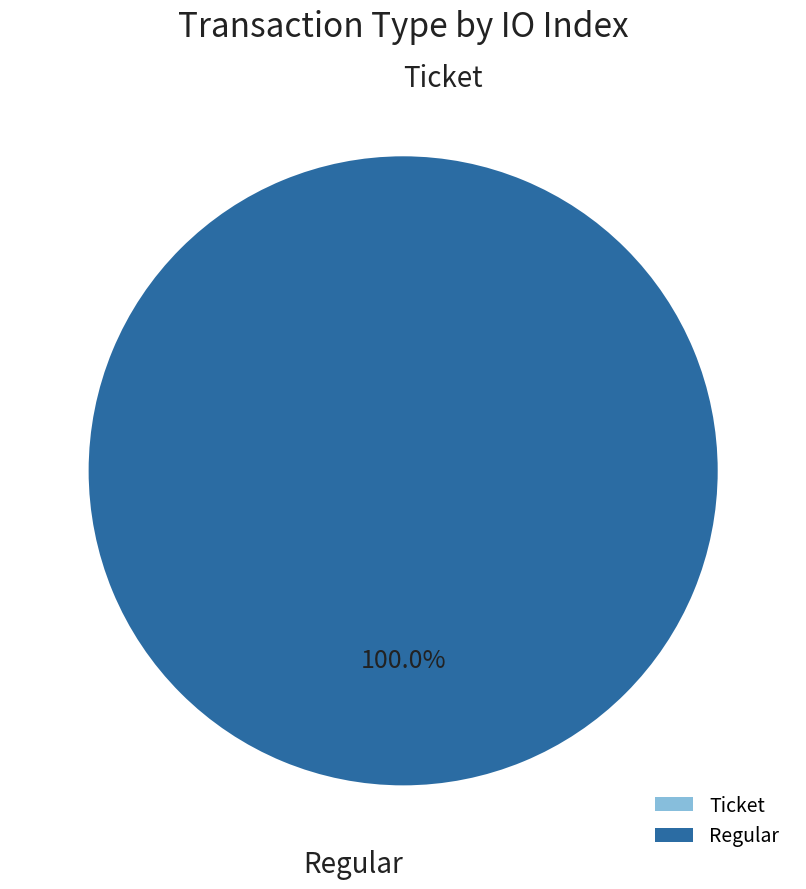

Count the number of slices in the pie.

2